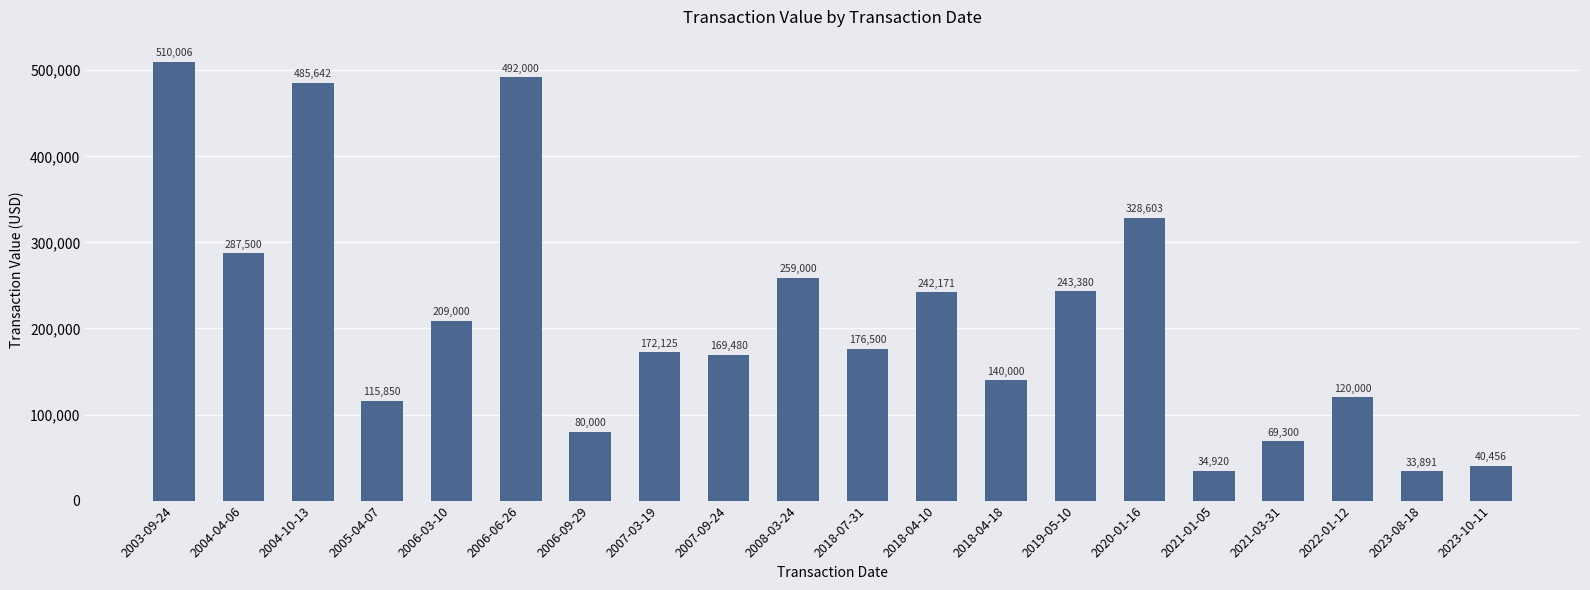

Reading left to right, what are all the values shown in this chart?

2003-09-24=510006	2004-04-06=287500	2004-10-13=485642	2005-04-07=115850	2006-03-10=209000	2006-06-26=492000	2006-09-29=80000	2007-03-19=172125	2007-09-24=169480	2008-03-24=259000	2018-07-31=176500	2018-04-10=242171	2018-04-18=140000	2019-05-10=243380	2020-01-16=328603	2021-01-05=34920	2021-03-31=69300	2022-01-12=120000	2023-08-18=33891	2023-10-11=40456